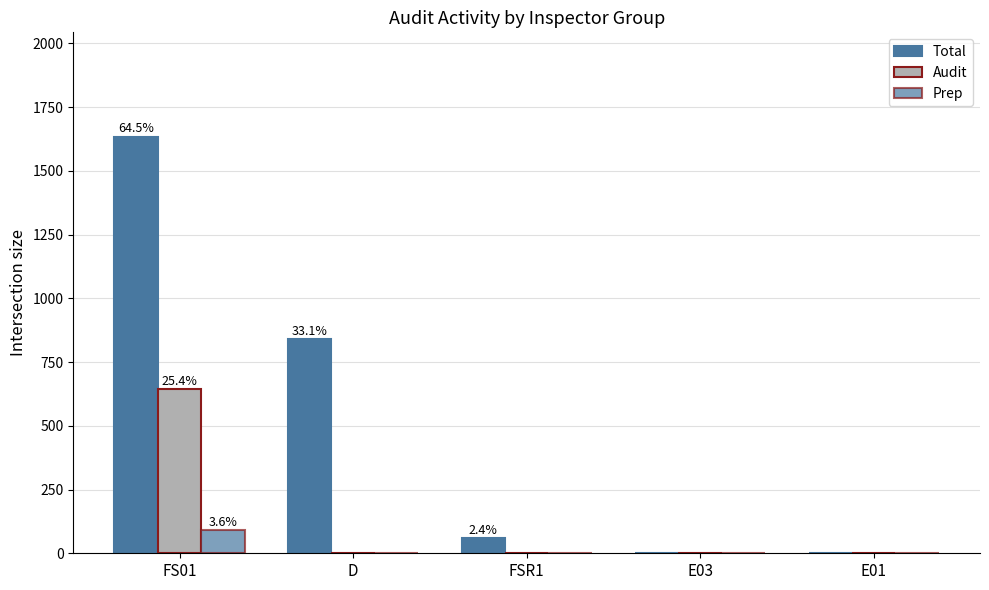

Are the bars grouped side by side (vs. stacked)?

Yes